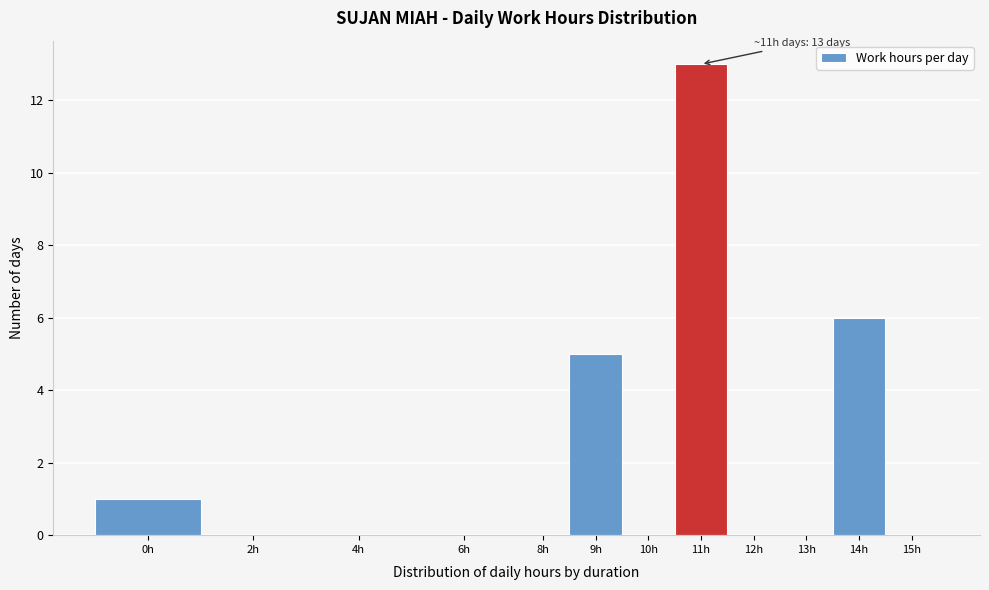

Reading left to right, what are all the values shown in this chart?

0h=1	2h=0	4h=0	6h=0	8h=0	9h=5	10h=0	11h=13	12h=0	13h=0	14h=6	15h=0